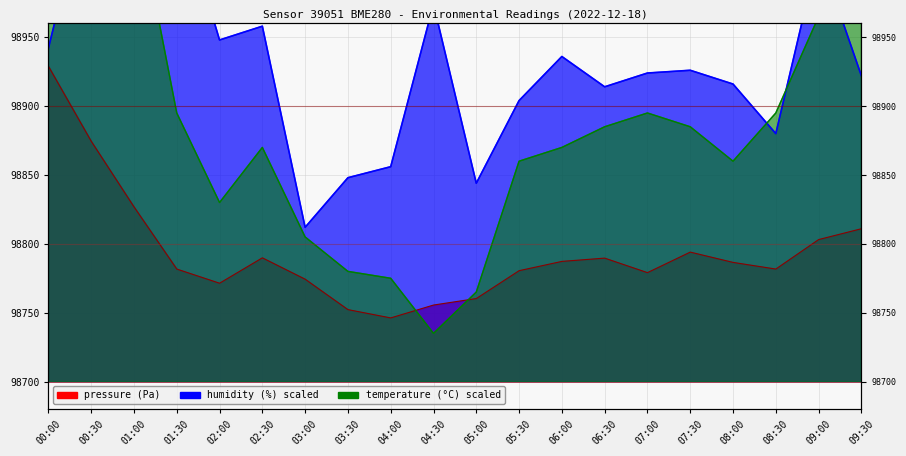

What position from the left is 05:30?

12